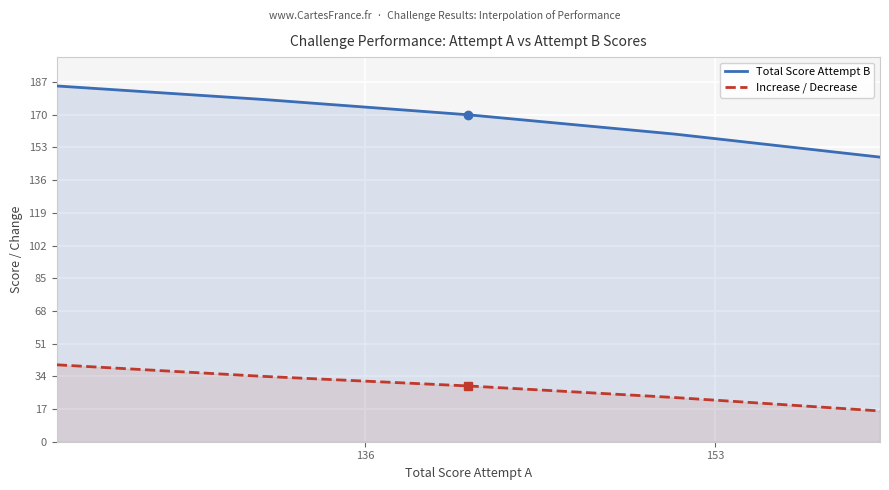

List the series in order of their peak value, highest first.

Total Score Attempt B, Increase / Decrease